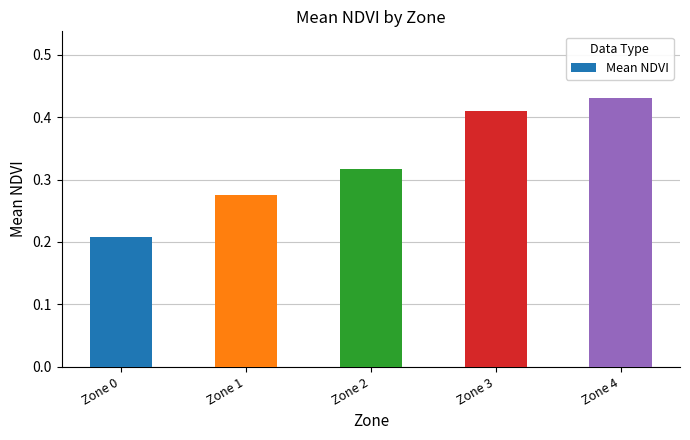

At which category does the chart reach its peak across all series?

Zone 4